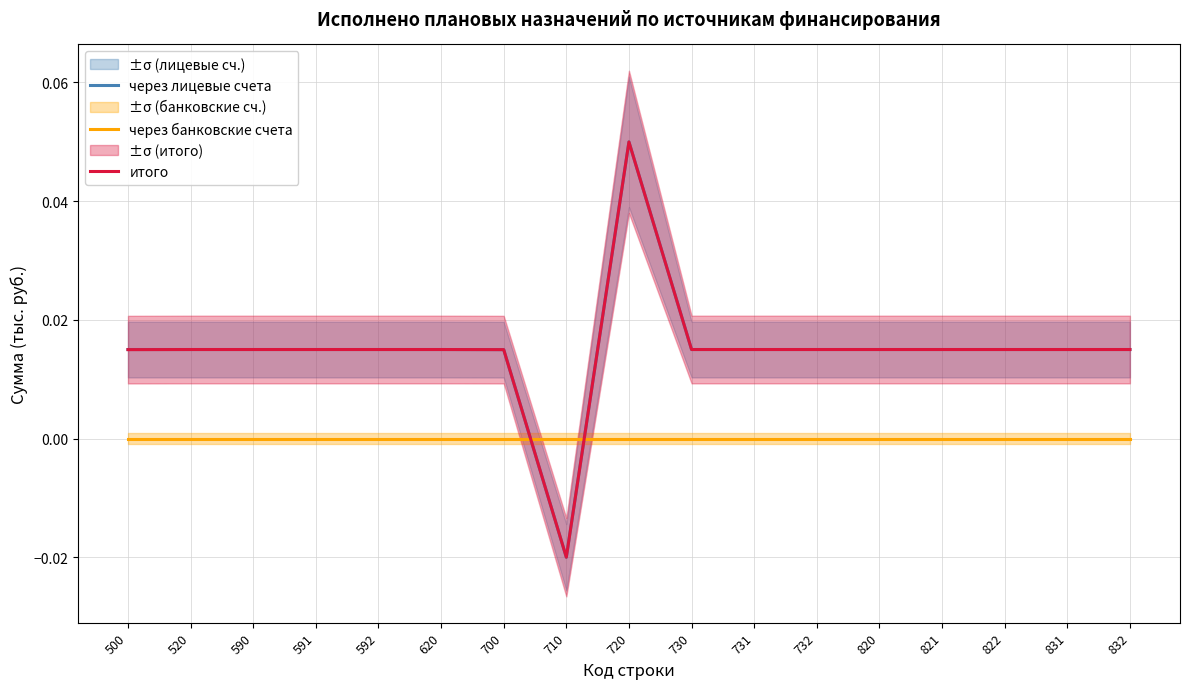

Where do через банковские счета and итого first cross each other?

700 and 710